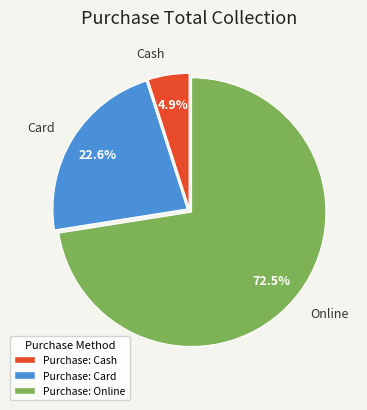

Rank the categories by value from lowest to highest.

Cash, Card, Online